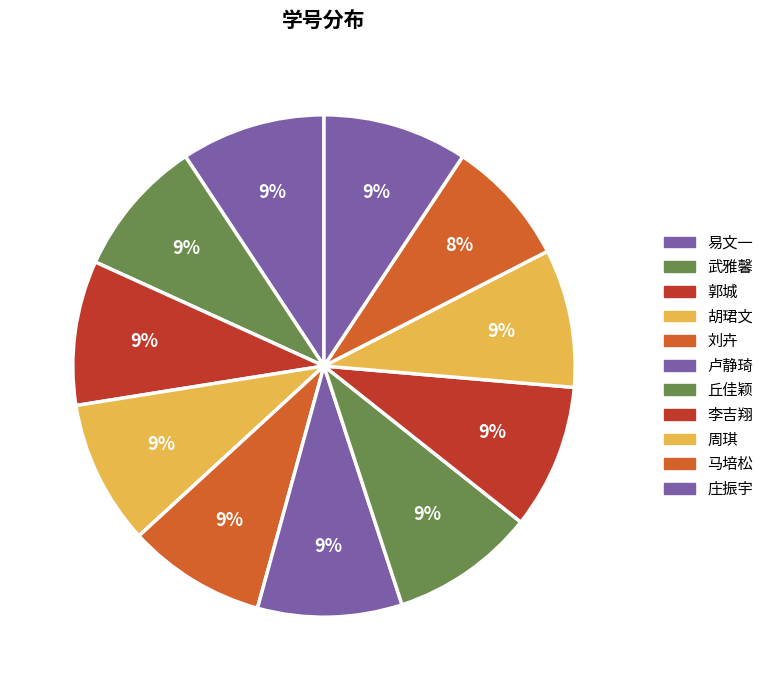

What is the change in value from 刘卉 to 丘佳颖?

+100768